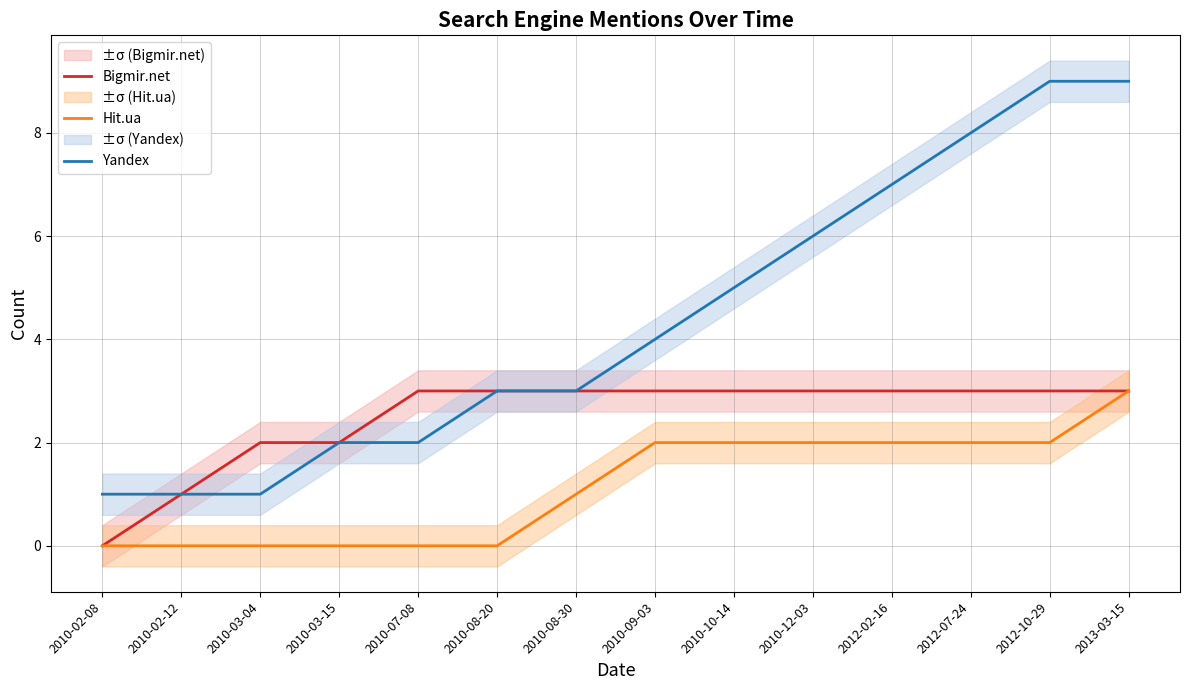

How many Yandex values are between 2 and 7?

8